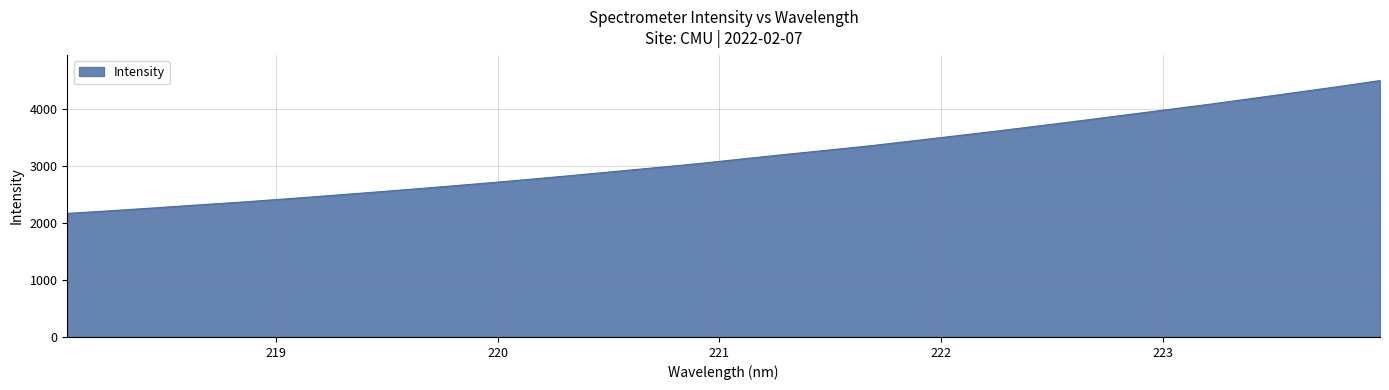

True or false: there are more than 0 points higher than both neighbors.

False